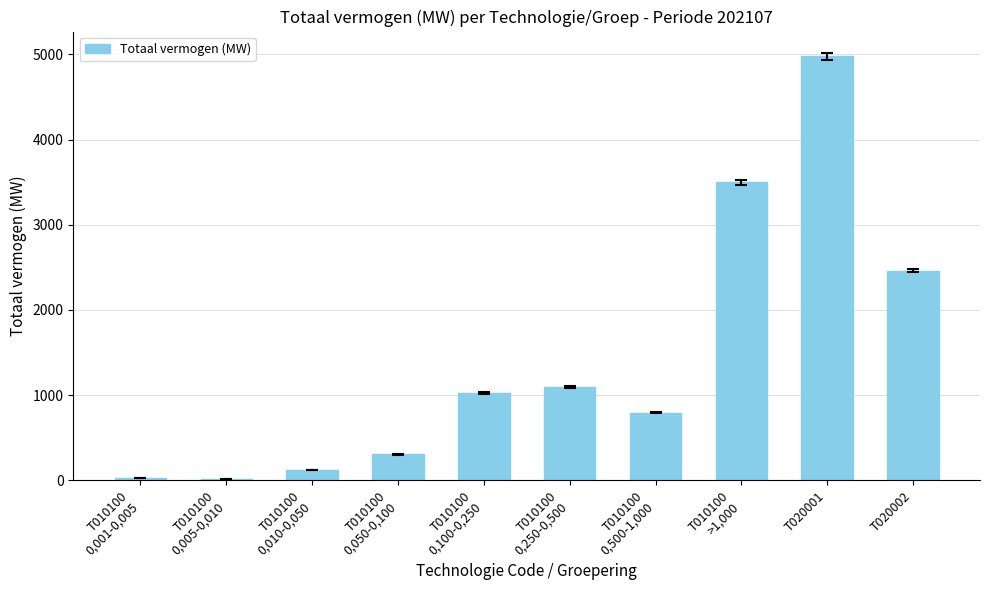

What is the greatest value displayed?

4977.2